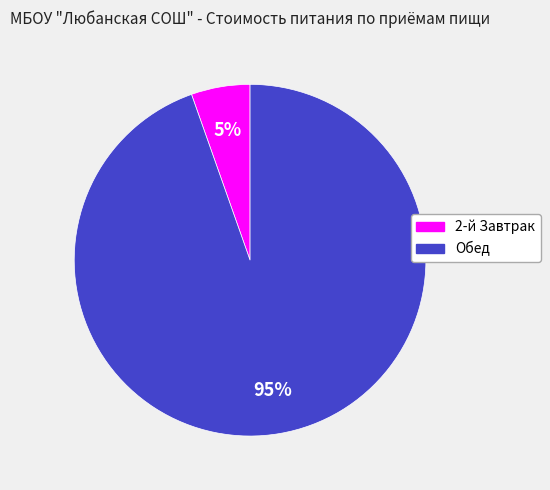

Rank the categories by value from highest to lowest.

Обед, 2-й Завтрак